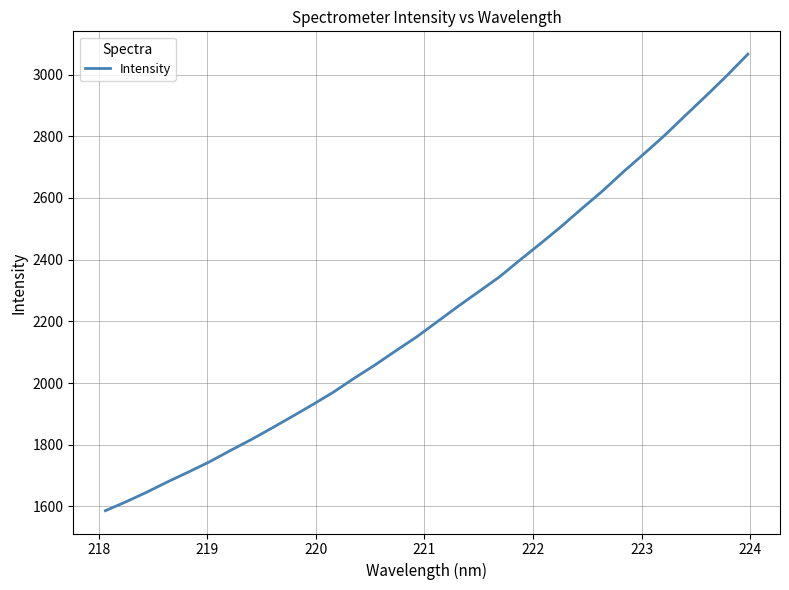

What is the smallest value displayed?

1586.1